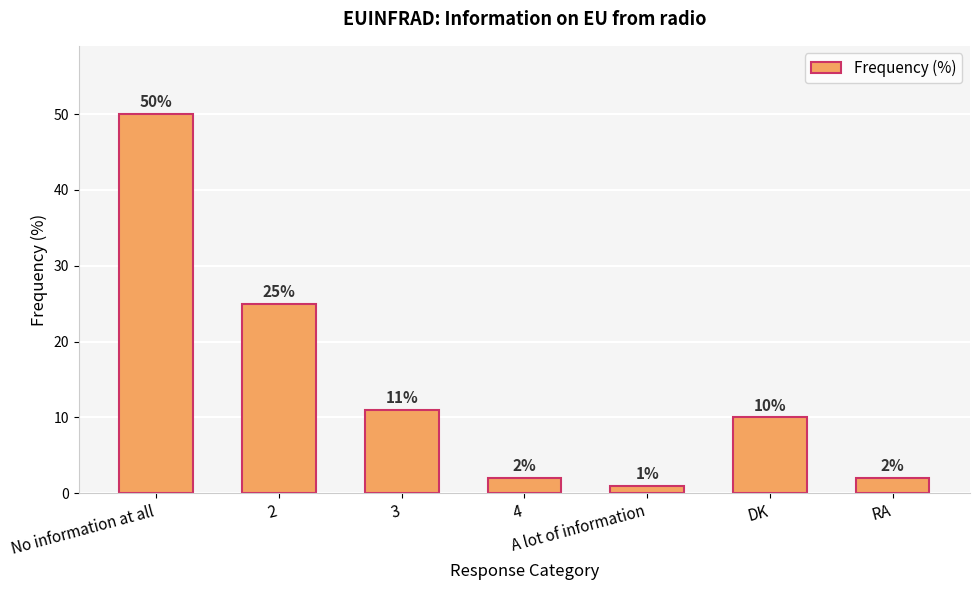

What is the difference between the maximum and second lowest values?

48